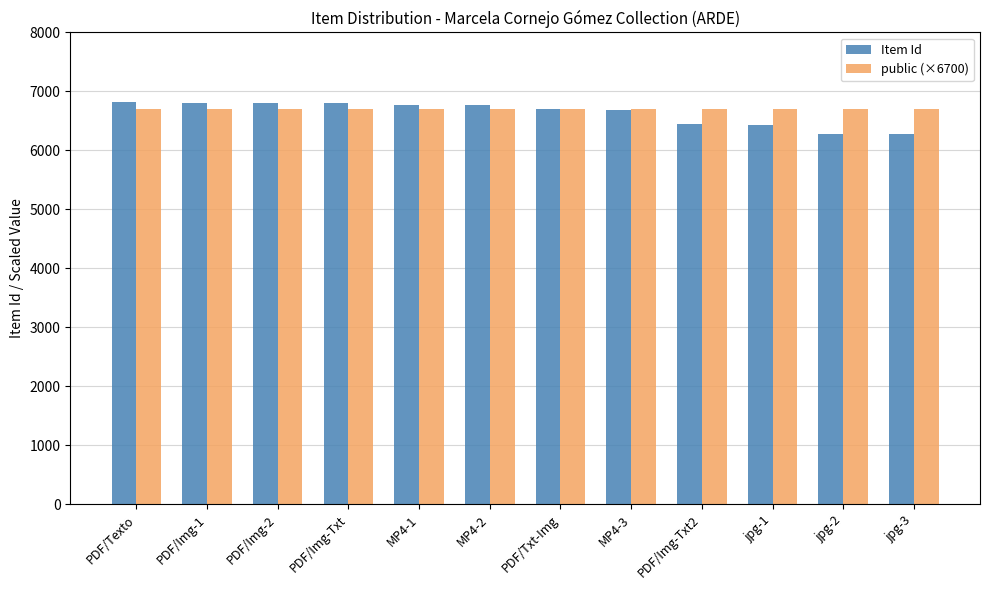

Which series has the widest spread of values?

Item Id